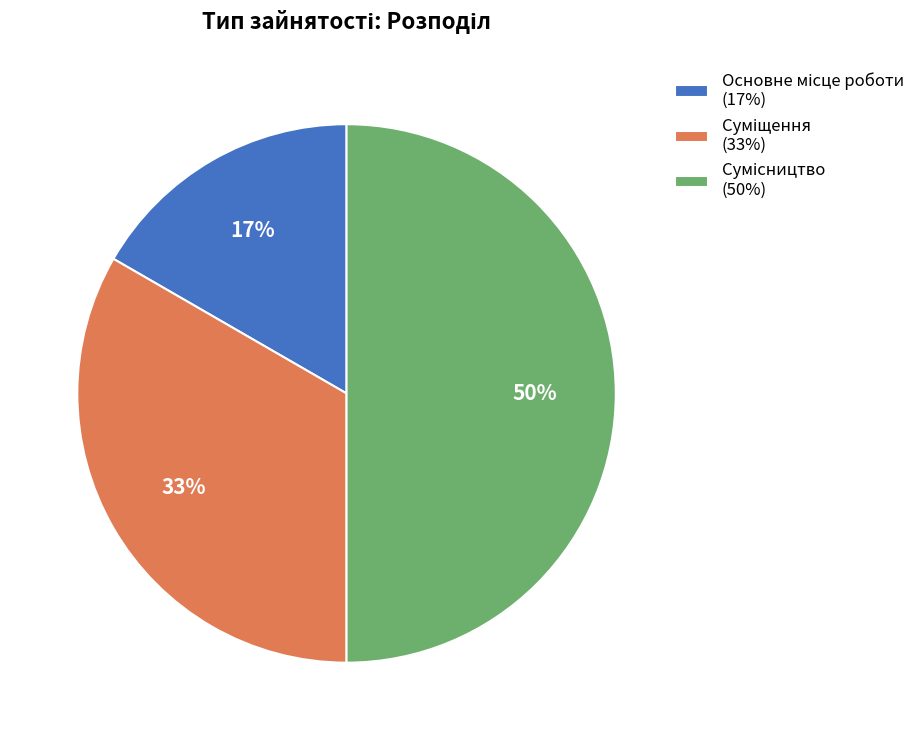

Count the number of slices in the pie.

3